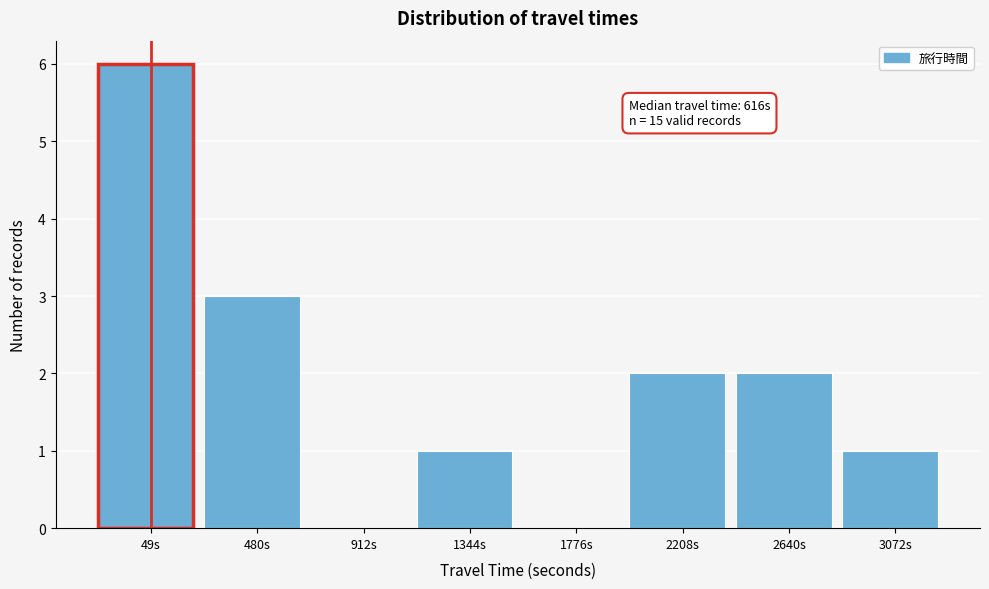

Reading left to right, list all the values displayed in this chart.

49s=6	480s=3	912s=0	1344s=1	1776s=0	2208s=2	2640s=2	3072s=1